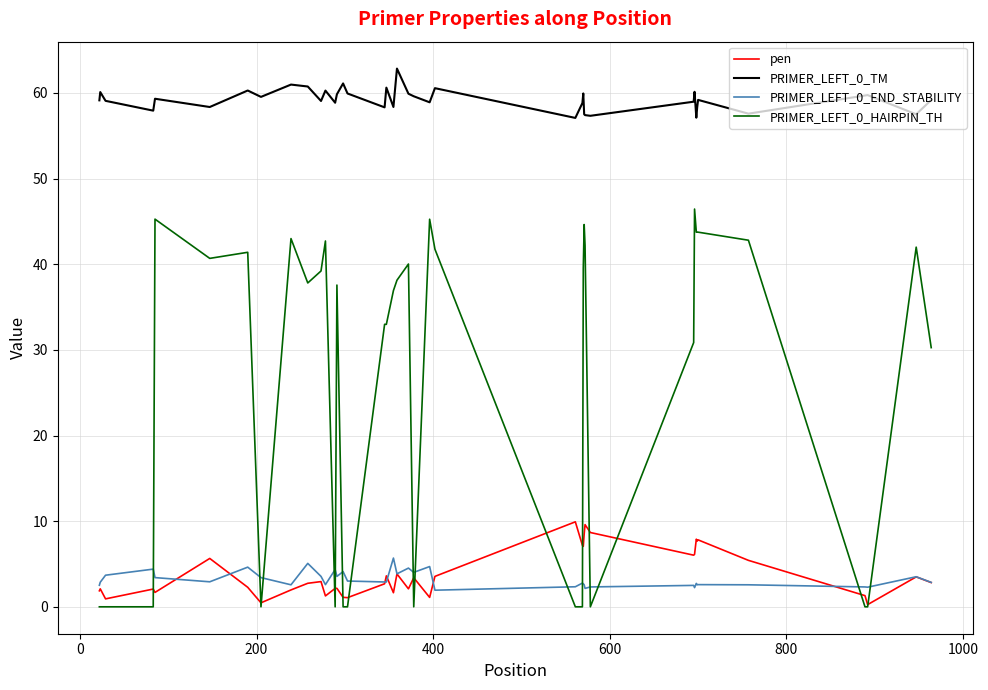

Rank the series by their maximum value, from lowest to highest.

PRIMER_LEFT_0_END_STABILITY, pen, PRIMER_LEFT_0_HAIRPIN_TH, PRIMER_LEFT_0_TM